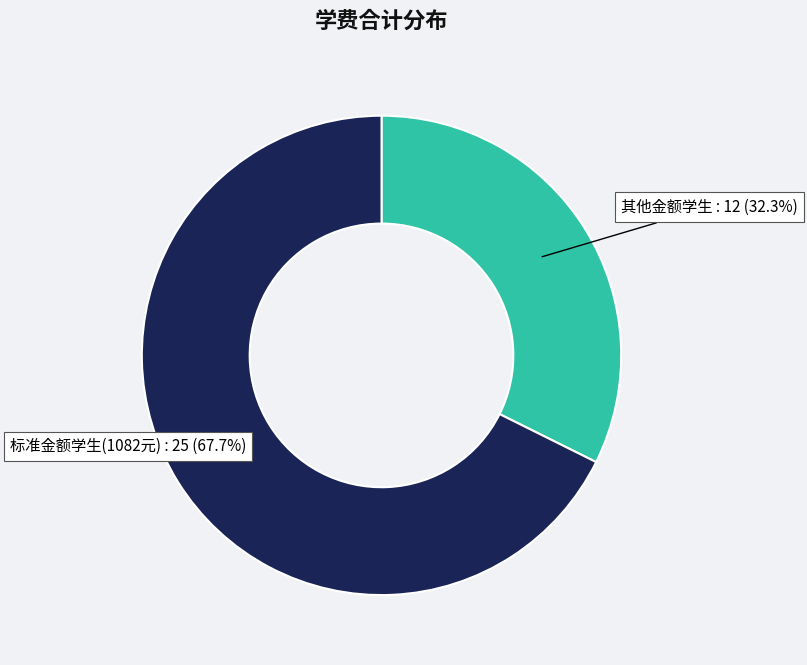

Rank the categories by value from highest to lowest.

标准金额学生(1082元), 其他金额学生